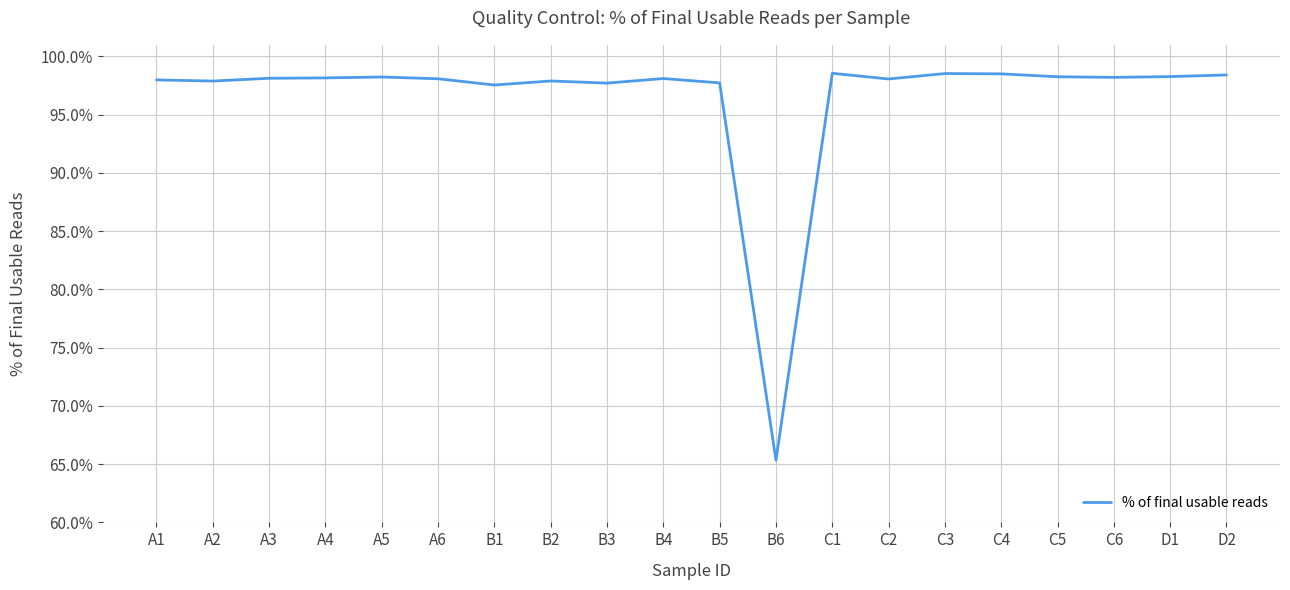

What is the maximum value shown in the chart?

1.0